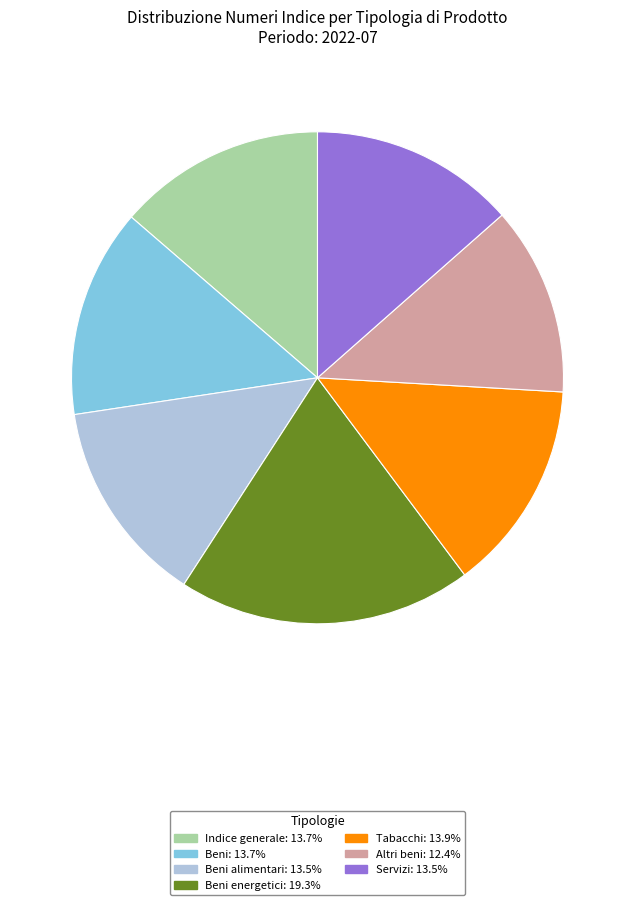

Does any single category account for the majority?

No